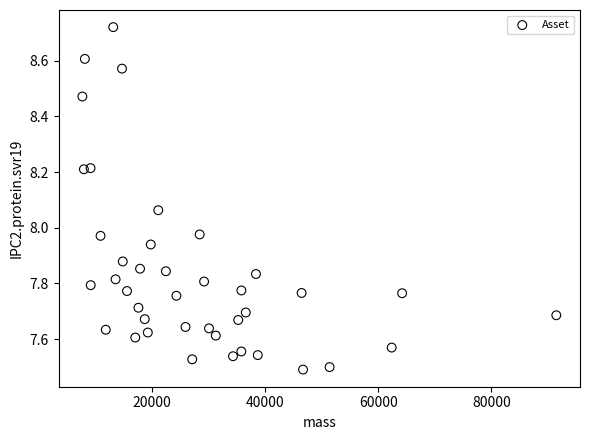

What is the range of X values (max minus min)?

83772.7